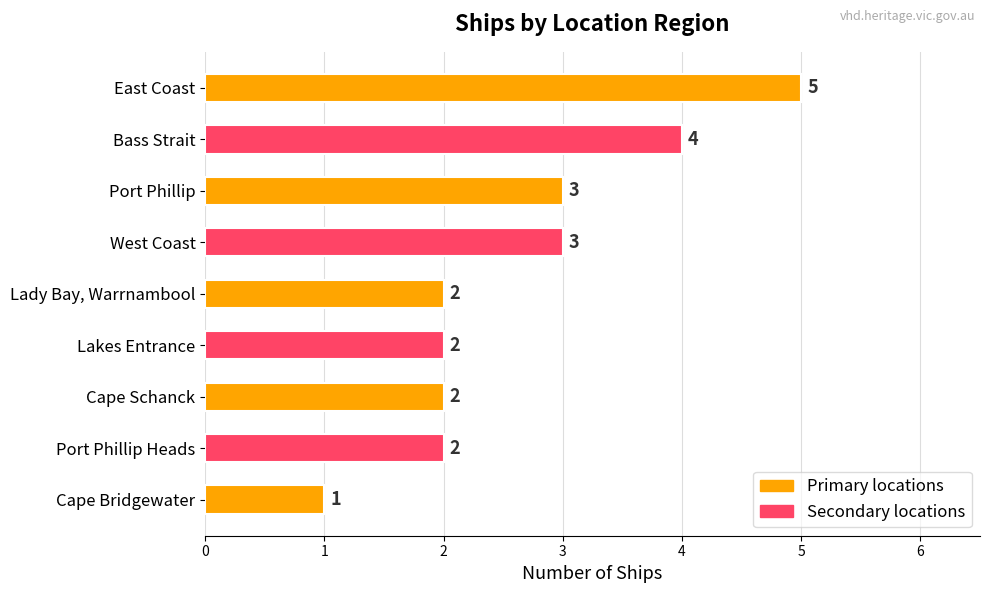

Between West Coast and Bass Strait, which is larger?

Bass Strait